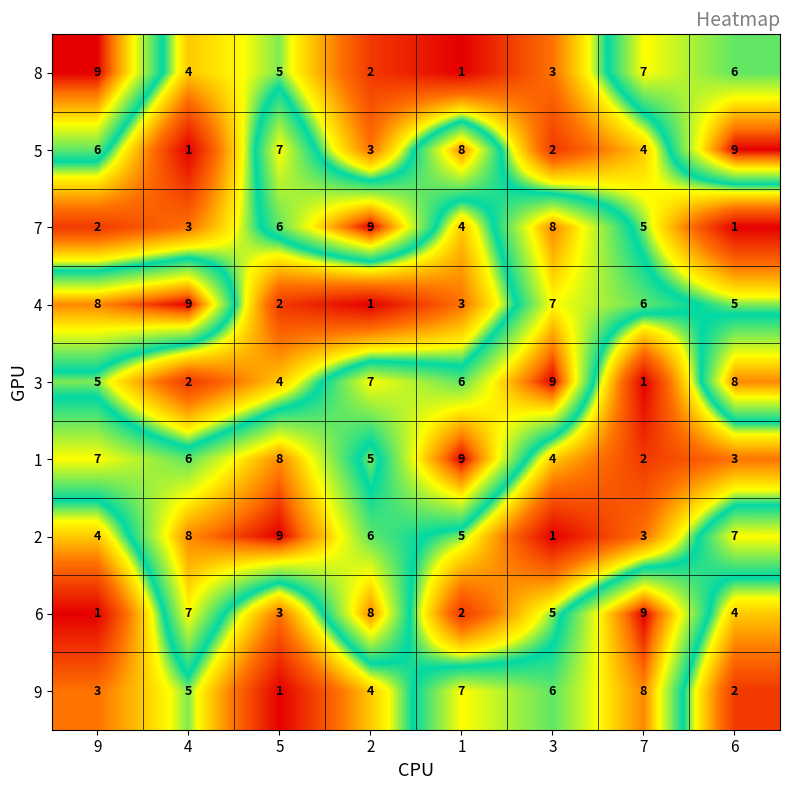

What is the difference between the maximum and minimum values in the 7 series?

8